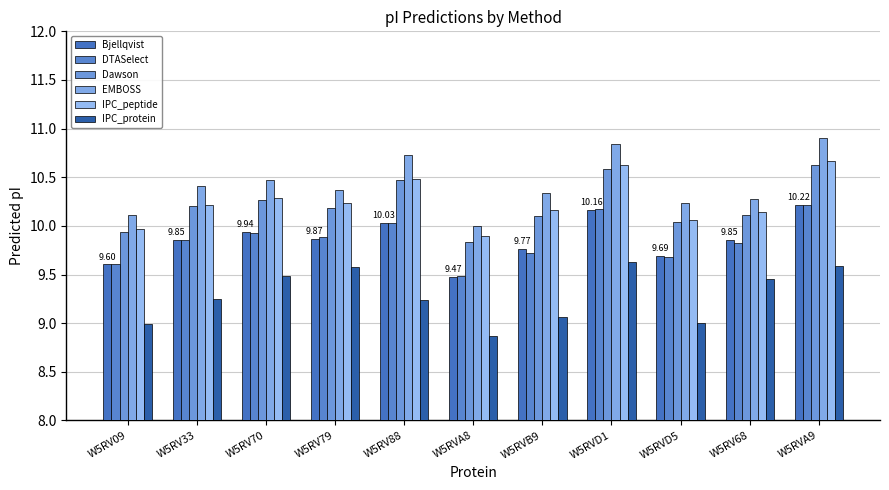

How many categories are shown in the chart?

11